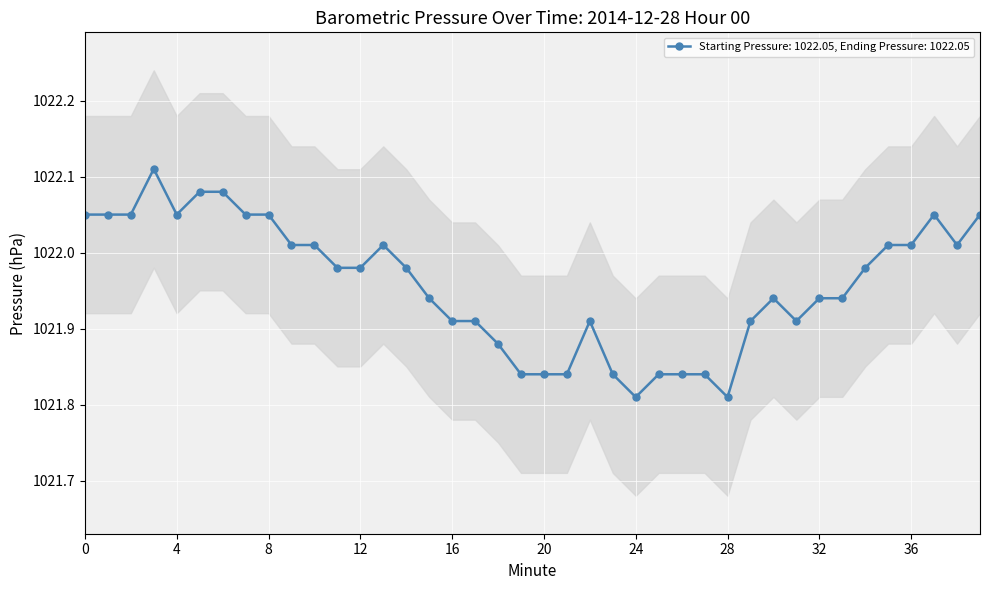

Does the chart display data point markers on the line(s)?

Yes